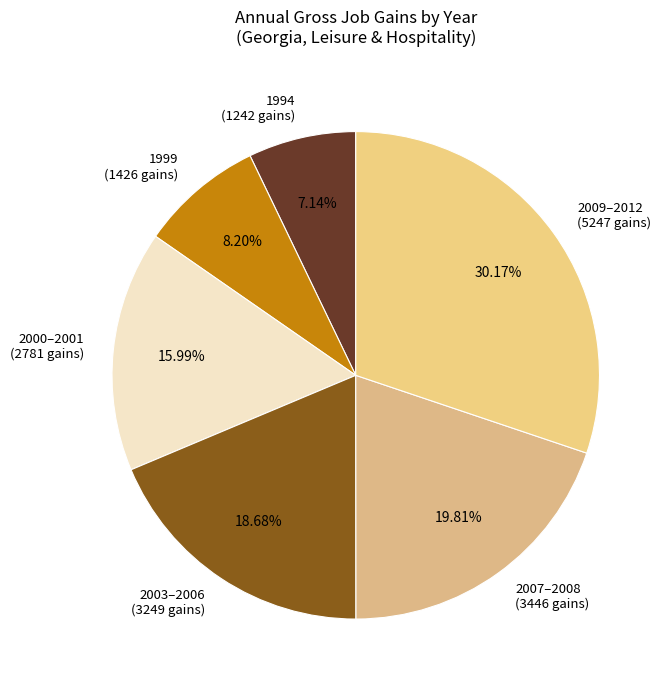

Count the number of slices in the pie.

6